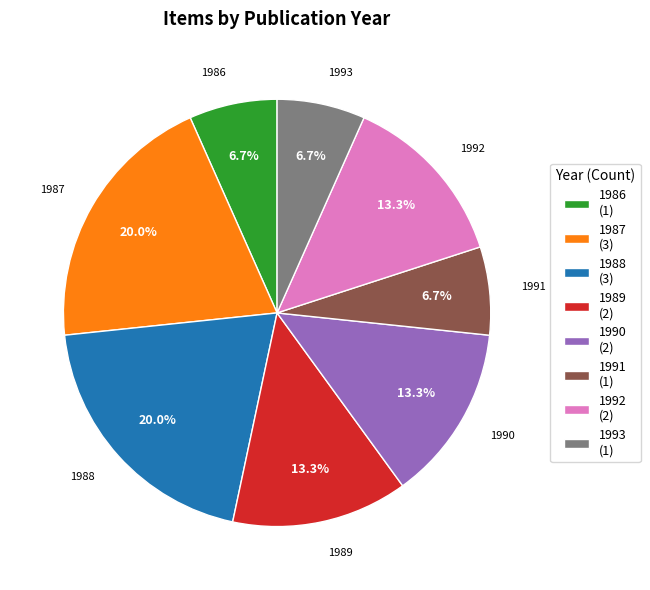

What is the ratio of the value at 1990 to the value at 1993?

2.0